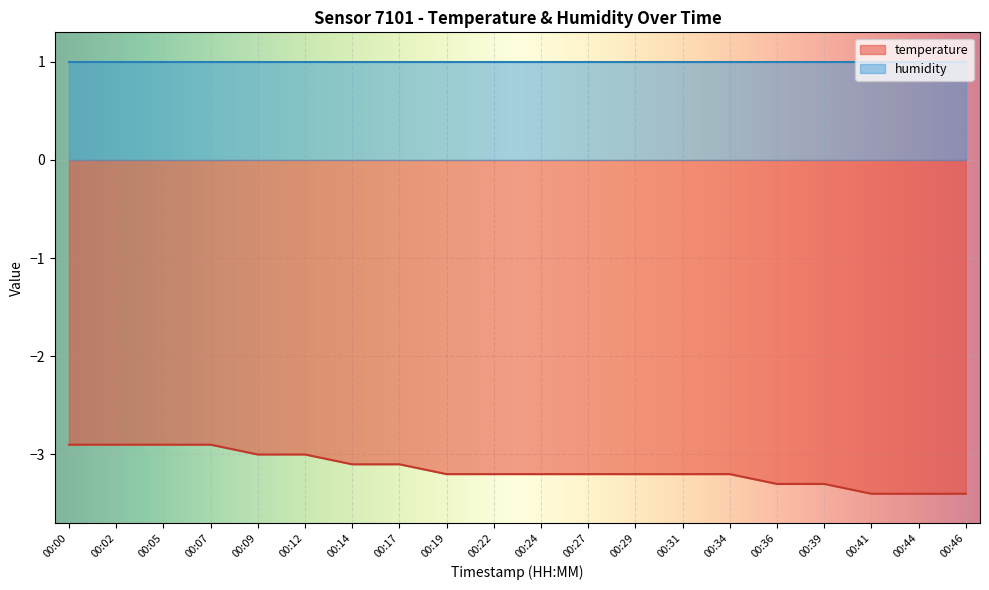

What is the sum of the values at 00:34 and 00:17?

-6.3